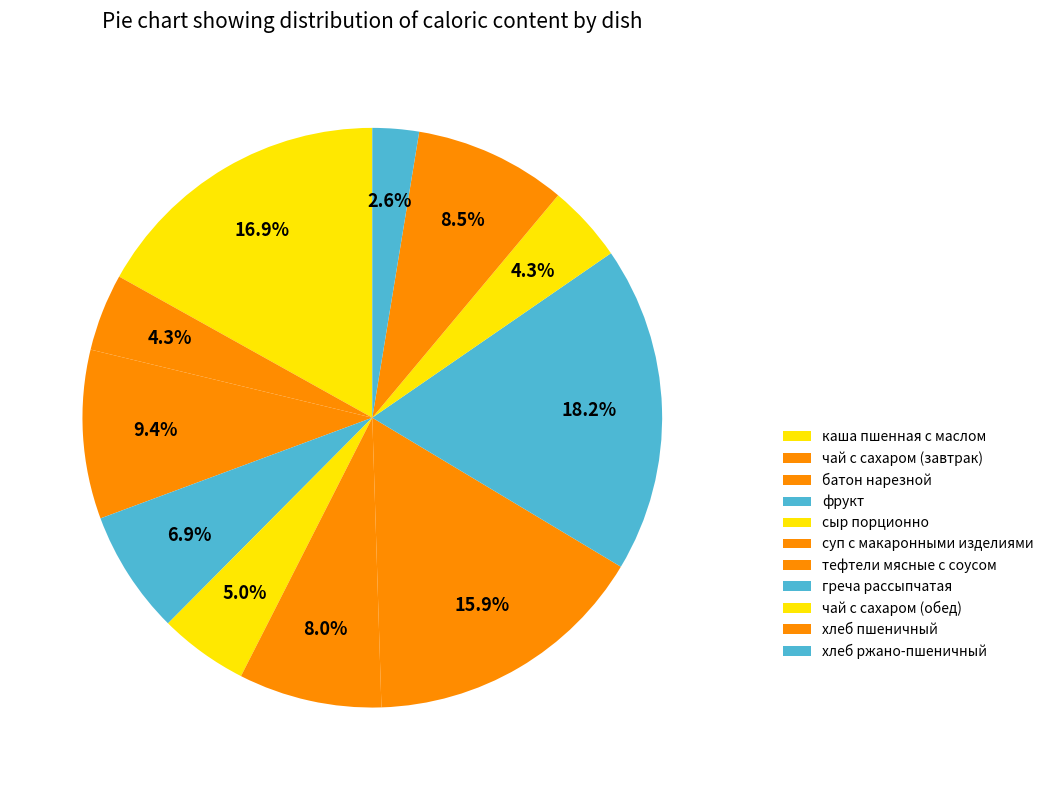

How many slices are in this pie chart?

11